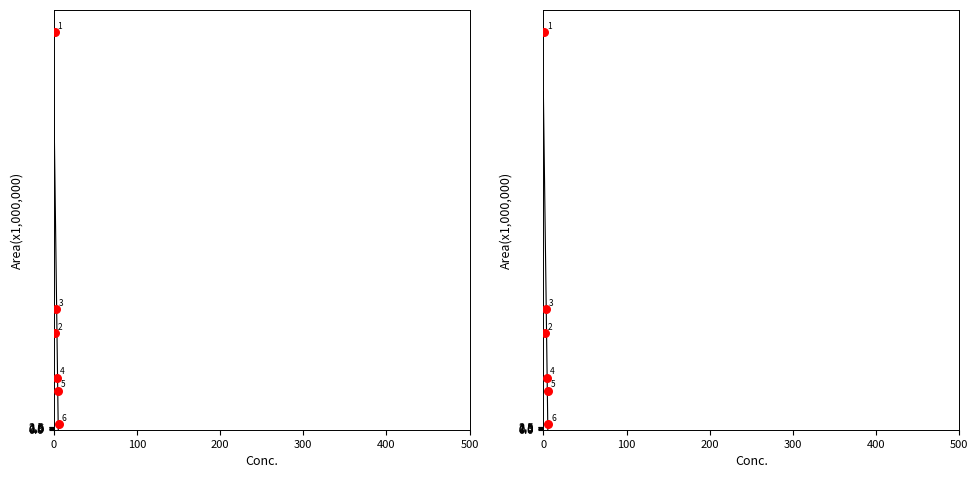

What is the change in value from 0 to 500?

-339.6